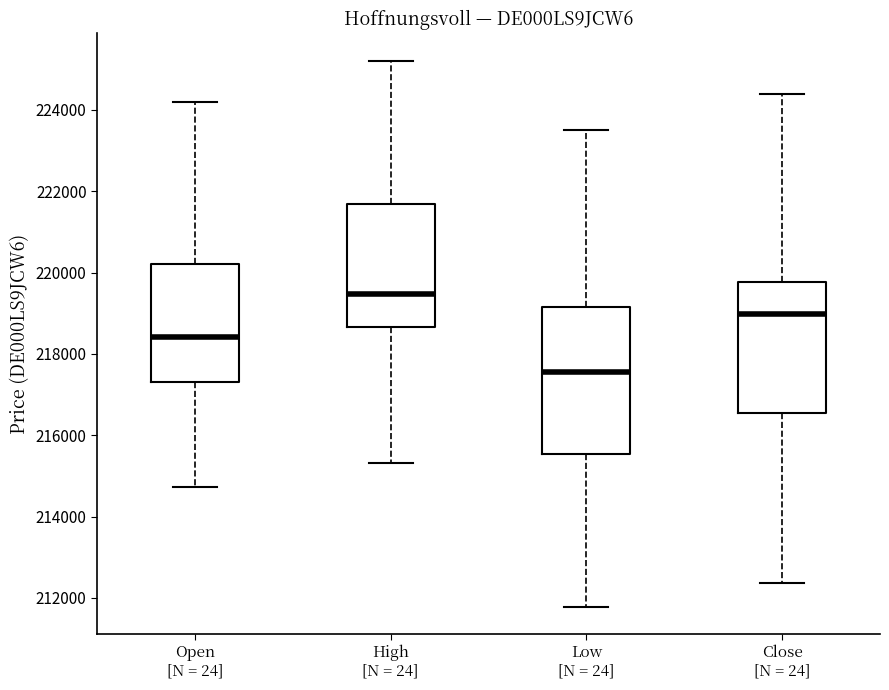

Where does the lower whisker of the box for Close [N = 24] end on the y-axis? The values are not printed on the chart, so give them approximately, as read against the axis.

212400